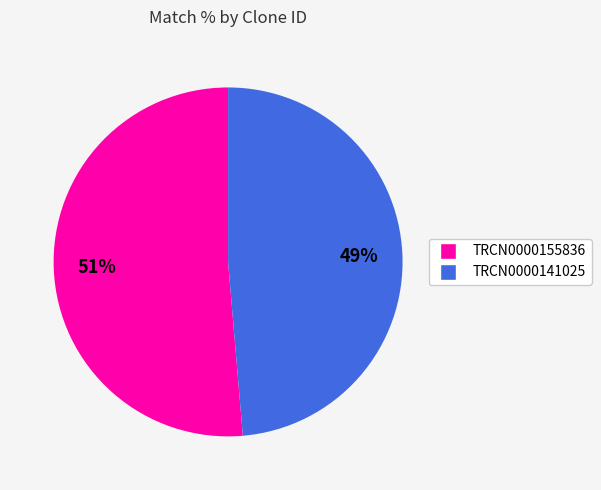

Rank the categories by value from lowest to highest.

TRCN0000141025, TRCN0000155836